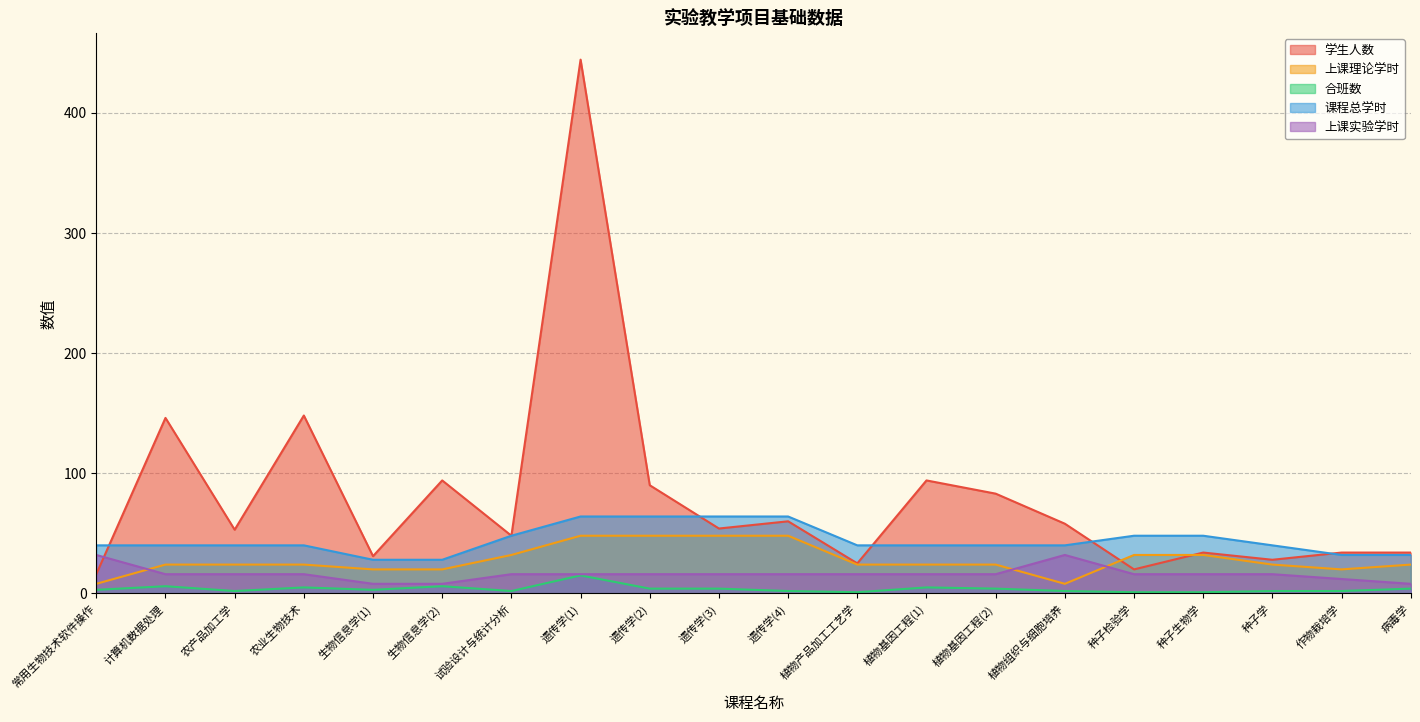

What is the sum of the 合班数 values at 植物基因工程(1) and 种子学?

7